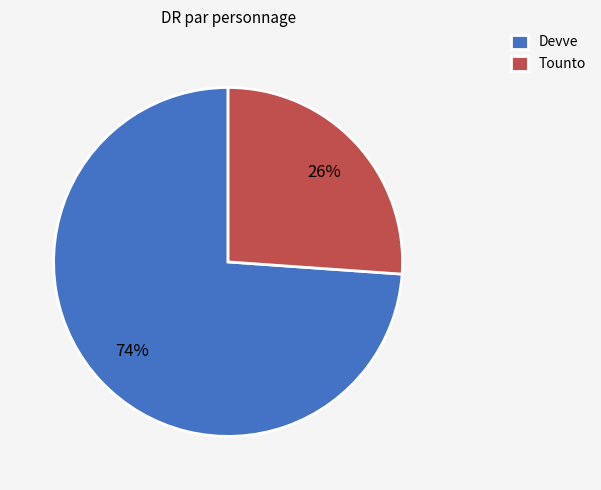

To the nearest percent, what portion does Devve represent?

74%